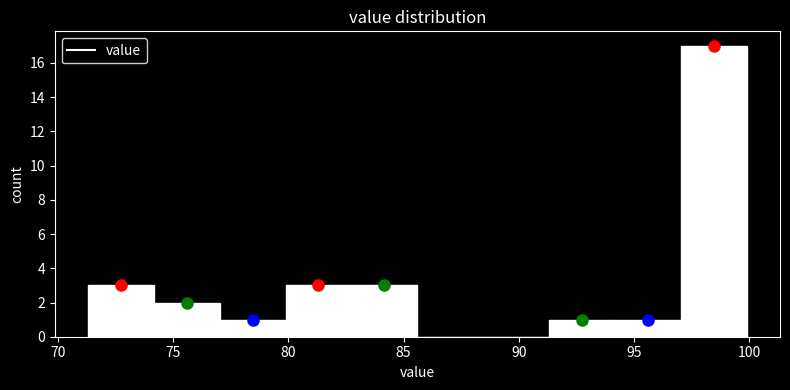

What is the height of the bar covering 97.0 to 100.0 on the x-axis? Neither the bar edges nor the heights are printed on the chart, so give them approximately, as read against the axes.

17